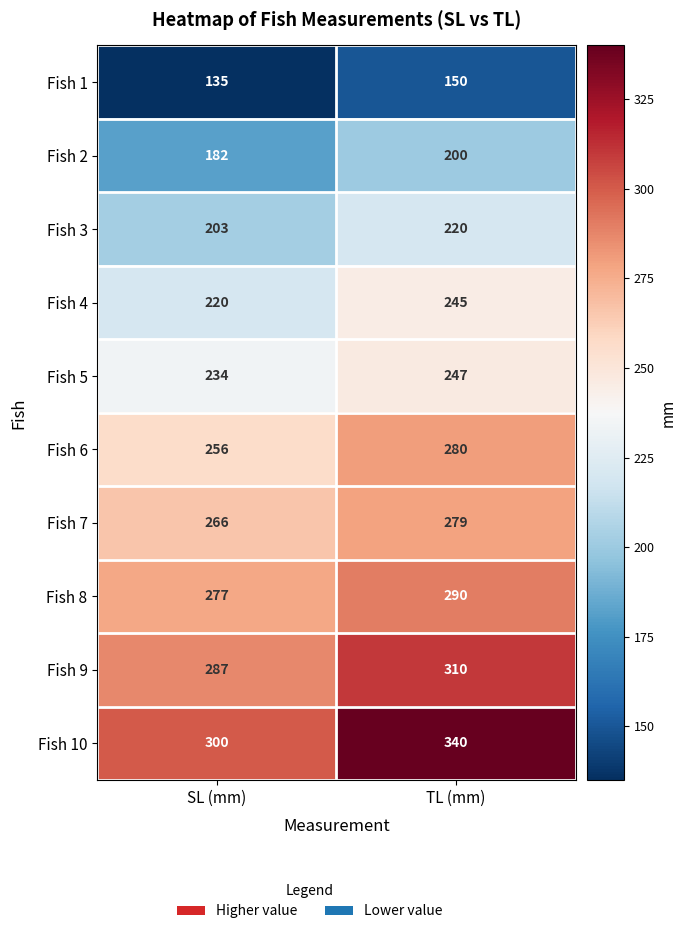

Reading left to right, list all the values displayed in this chart.

Fish 1: SL (mm)=135	TL (mm)=150
Fish 2: SL (mm)=182	TL (mm)=200
Fish 3: SL (mm)=203	TL (mm)=220
Fish 4: SL (mm)=220	TL (mm)=245
Fish 5: SL (mm)=234	TL (mm)=247
Fish 6: SL (mm)=256	TL (mm)=280
Fish 7: SL (mm)=266	TL (mm)=279
Fish 8: SL (mm)=277	TL (mm)=290
Fish 9: SL (mm)=287	TL (mm)=310
Fish 10: SL (mm)=300	TL (mm)=340